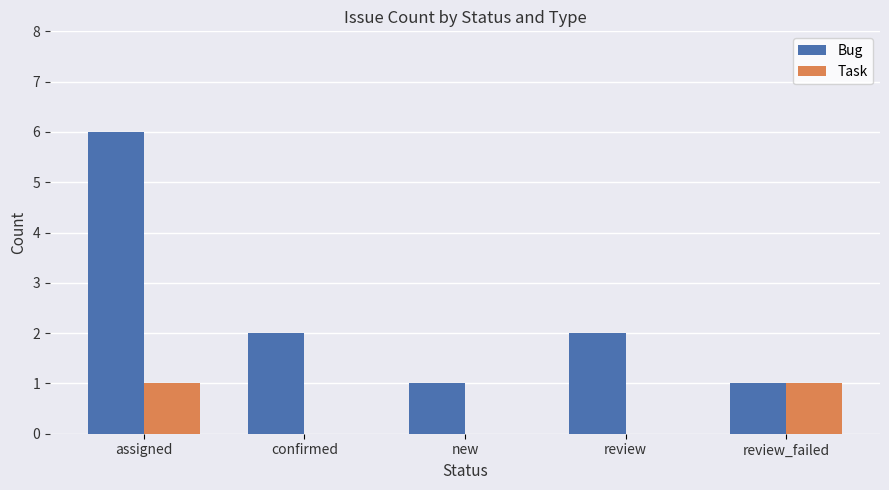

True or false: Bug has a value of 6 at assigned.

True